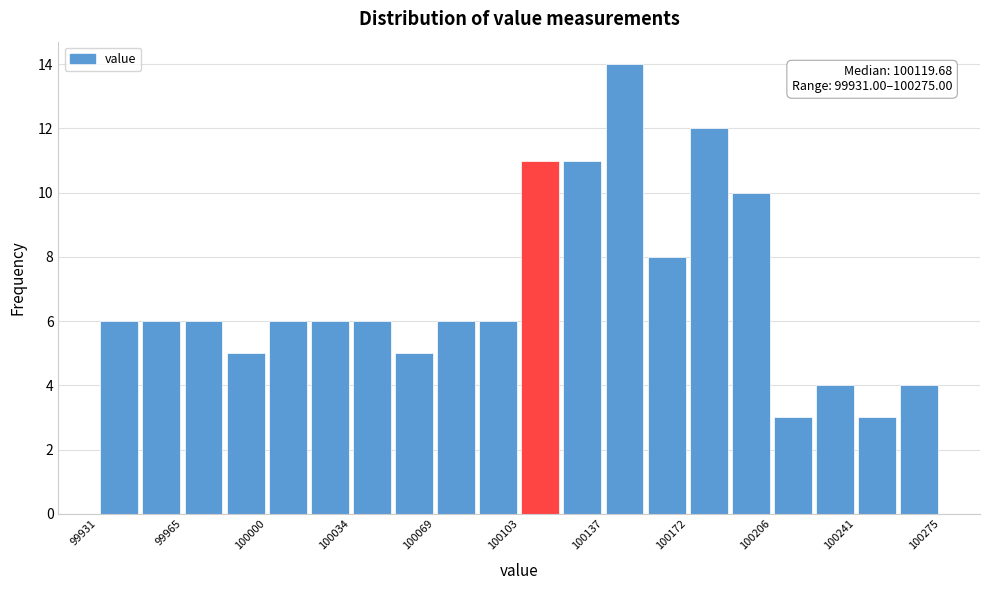

Read against the x-axis, roughly where is the centre of the tallest bar?

100145